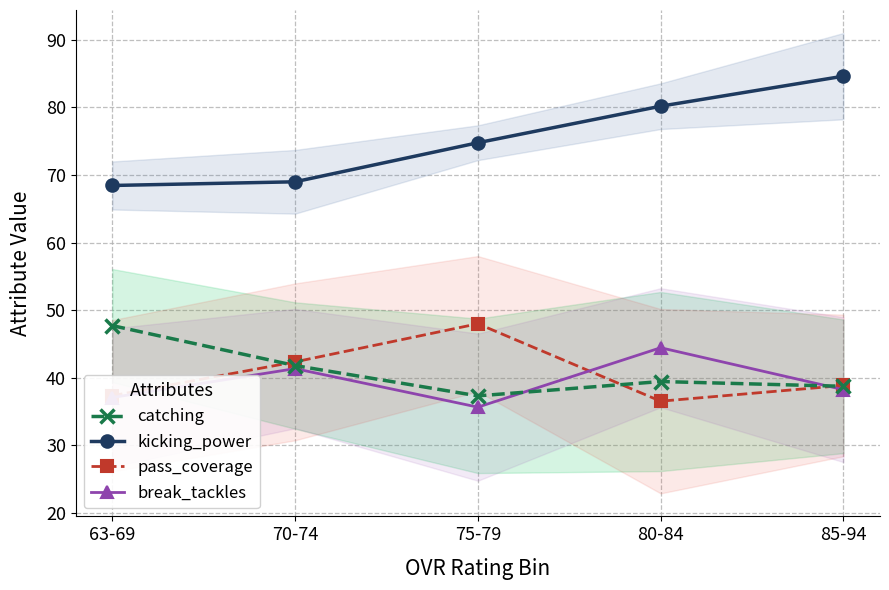

What is the total value across all series at 63-69?

190.6